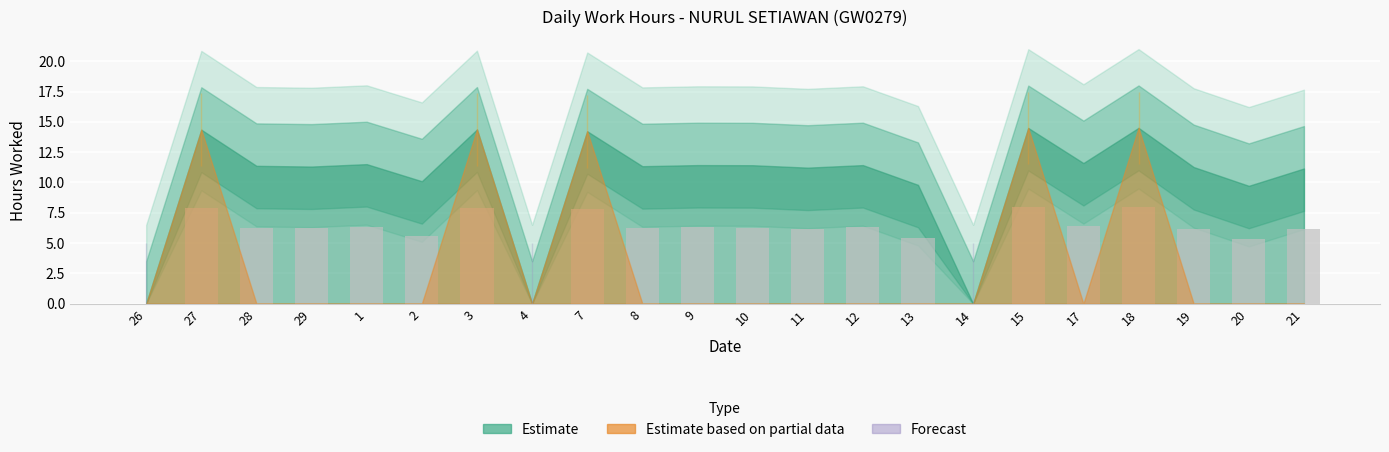

Approximately how many times larger is the value at 17 compared to 21?

1.0